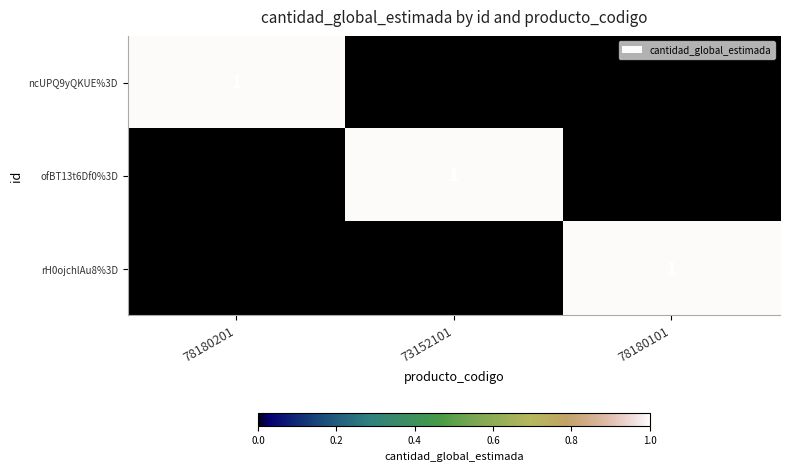

Reading left to right, list all the values displayed in this chart.

ncUPQ9yQKUE%3D: 78180201=1	73152101=0	78180101=0
ofBT13t6Df0%3D: 78180201=0	73152101=1	78180101=0
rH0ojchlAu8%3D: 78180201=0	73152101=0	78180101=1